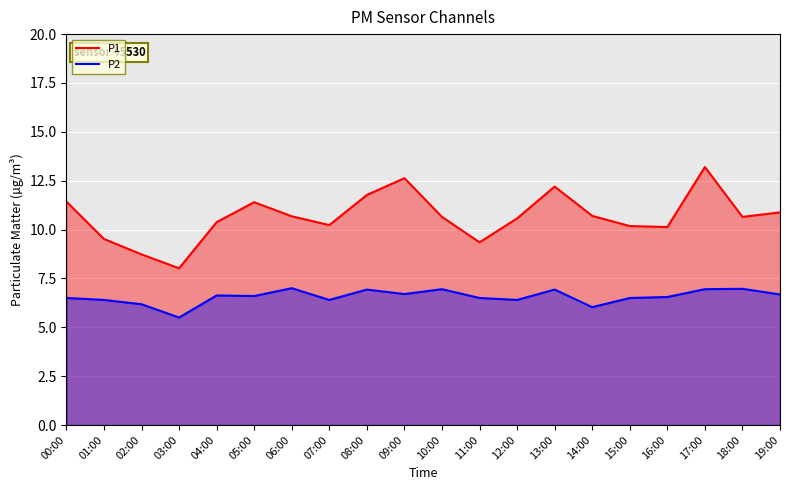

Does the chart display data point markers on the line(s)?

No